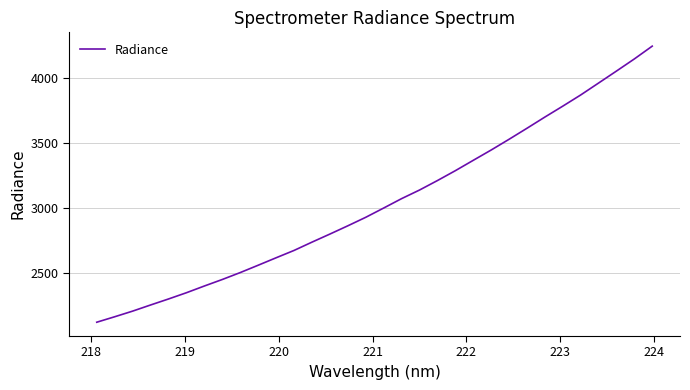

What is the difference between the maximum and minimum values?

2129.2